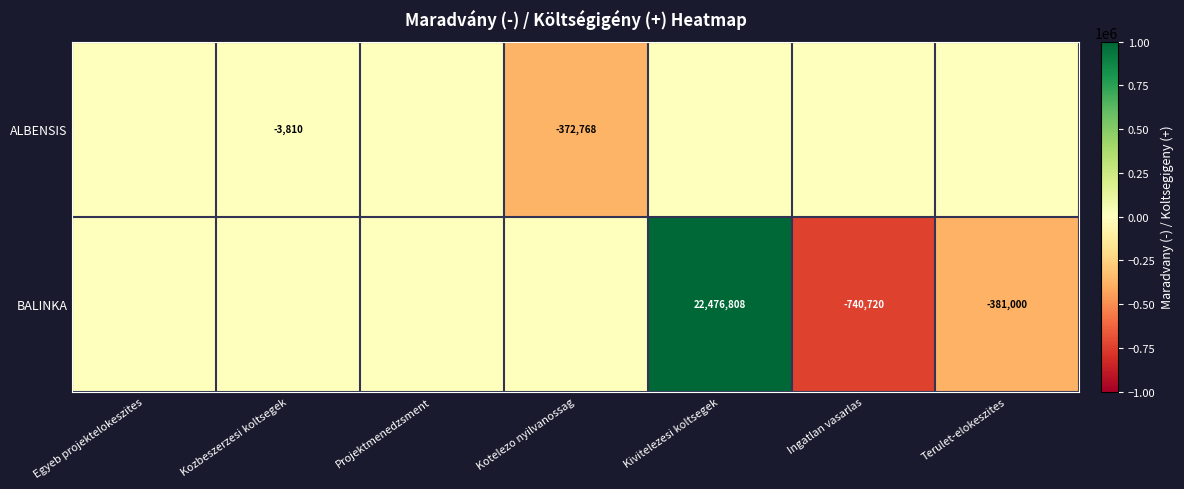

Between Egyeb projektelokeszites and Ingatlan vasarlas, which is larger?

Egyeb projektelokeszites